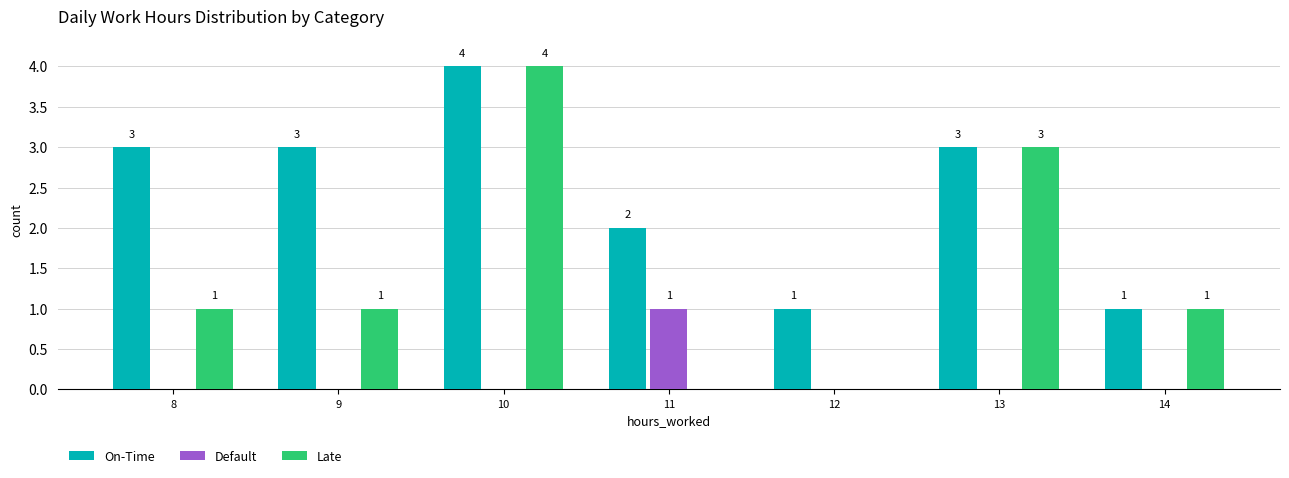

Reading right to left, what are all the values shown in this chart?

On-Time: 14=1	13=3	12=1	11=2	10=4	9=3	8=3
Default: 14=0	13=0	12=0	11=1	10=0	9=0	8=0
Late: 14=1	13=3	12=0	11=0	10=4	9=1	8=1